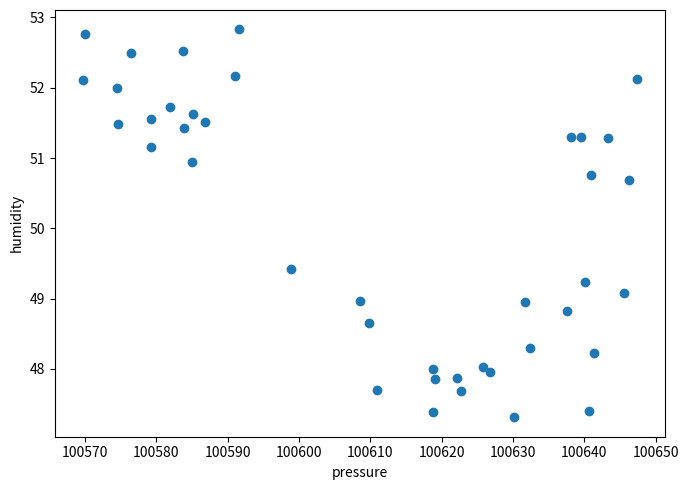

What Y value in the scatter plot is closest to 50?

49.4